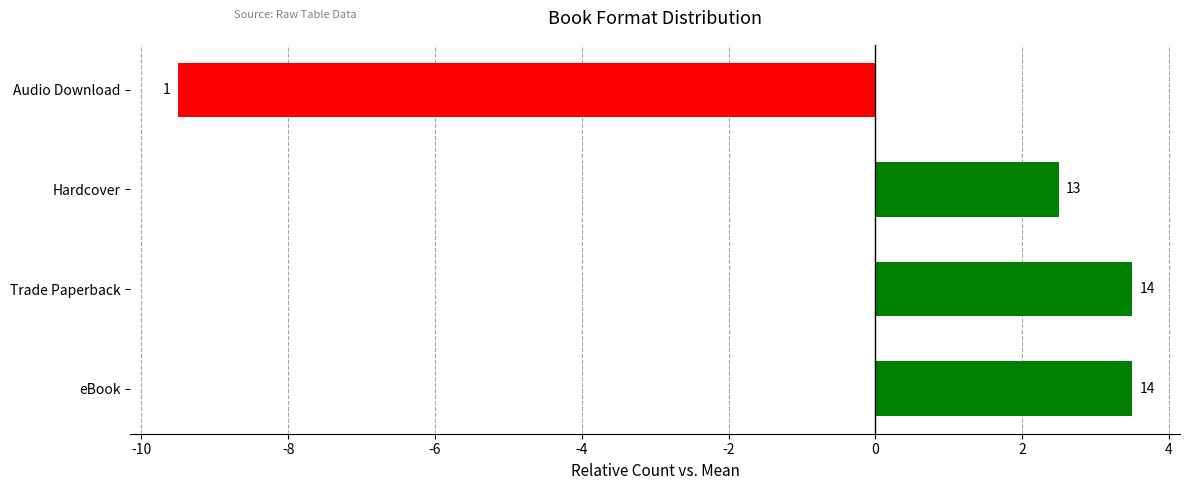

How many bars are there in total?

4